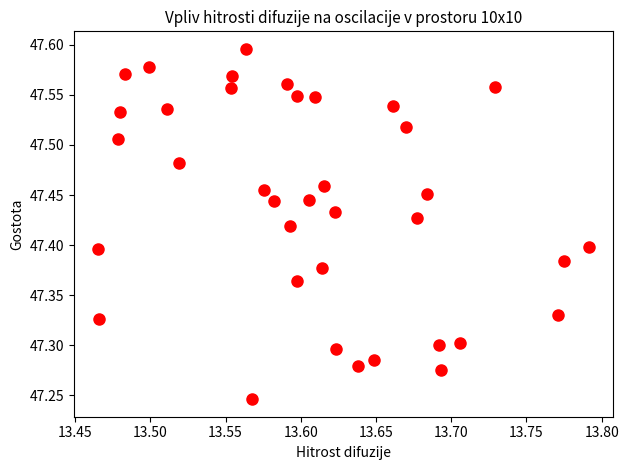

What is the range of Y values (max minus min)?

0.4